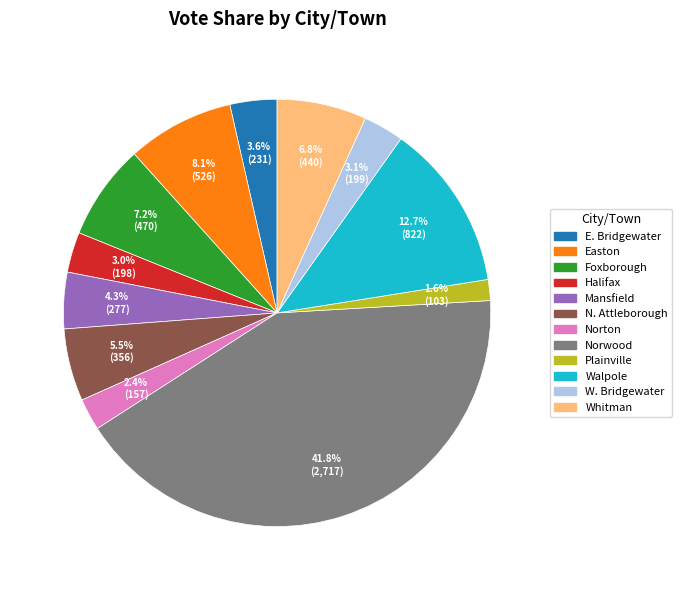

What is the smallest slice in the pie chart?

Plainville